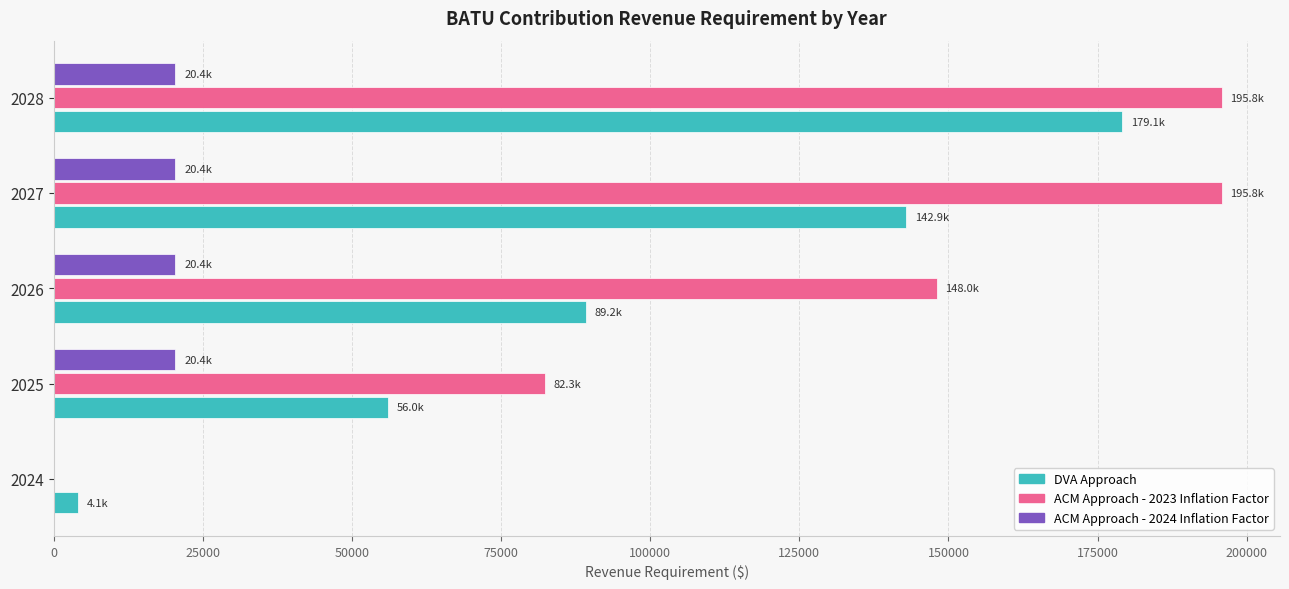

What is the total value across all series at 2027?

359028.5